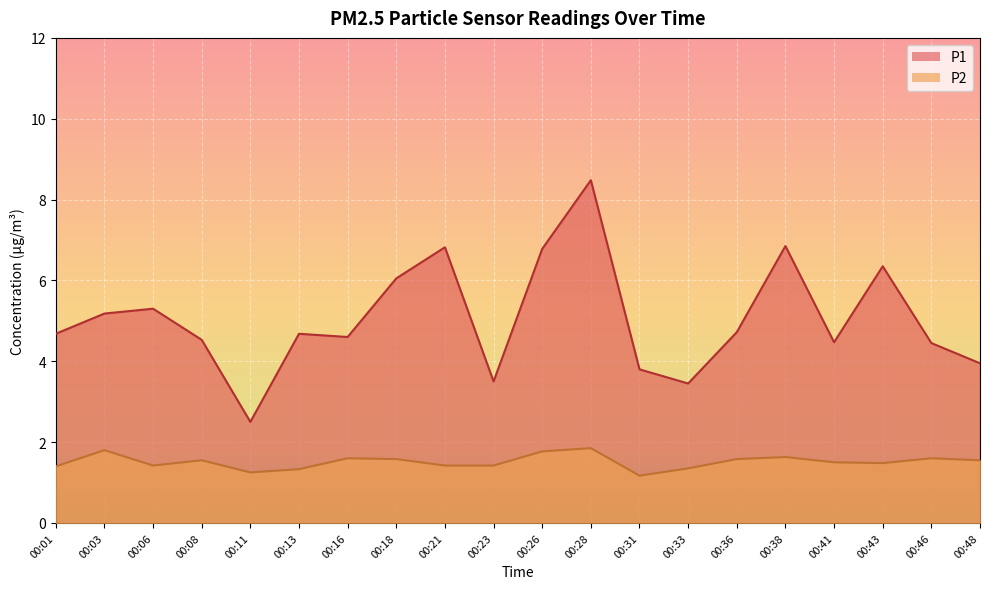

Reading left to right, list all the values displayed in this chart.

P1: 4.7	5.2	5.3	4.5	2.5	4.7	4.6	6.0	6.8	3.5	6.8	8.5	3.8	3.5	4.7	6.8	4.5	6.3	4.5	4.0
P2: 1.4	1.8	1.4	1.6	1.2	1.3	1.6	1.6	1.4	1.4	1.8	1.9	1.2	1.4	1.6	1.6	1.5	1.5	1.6	1.6